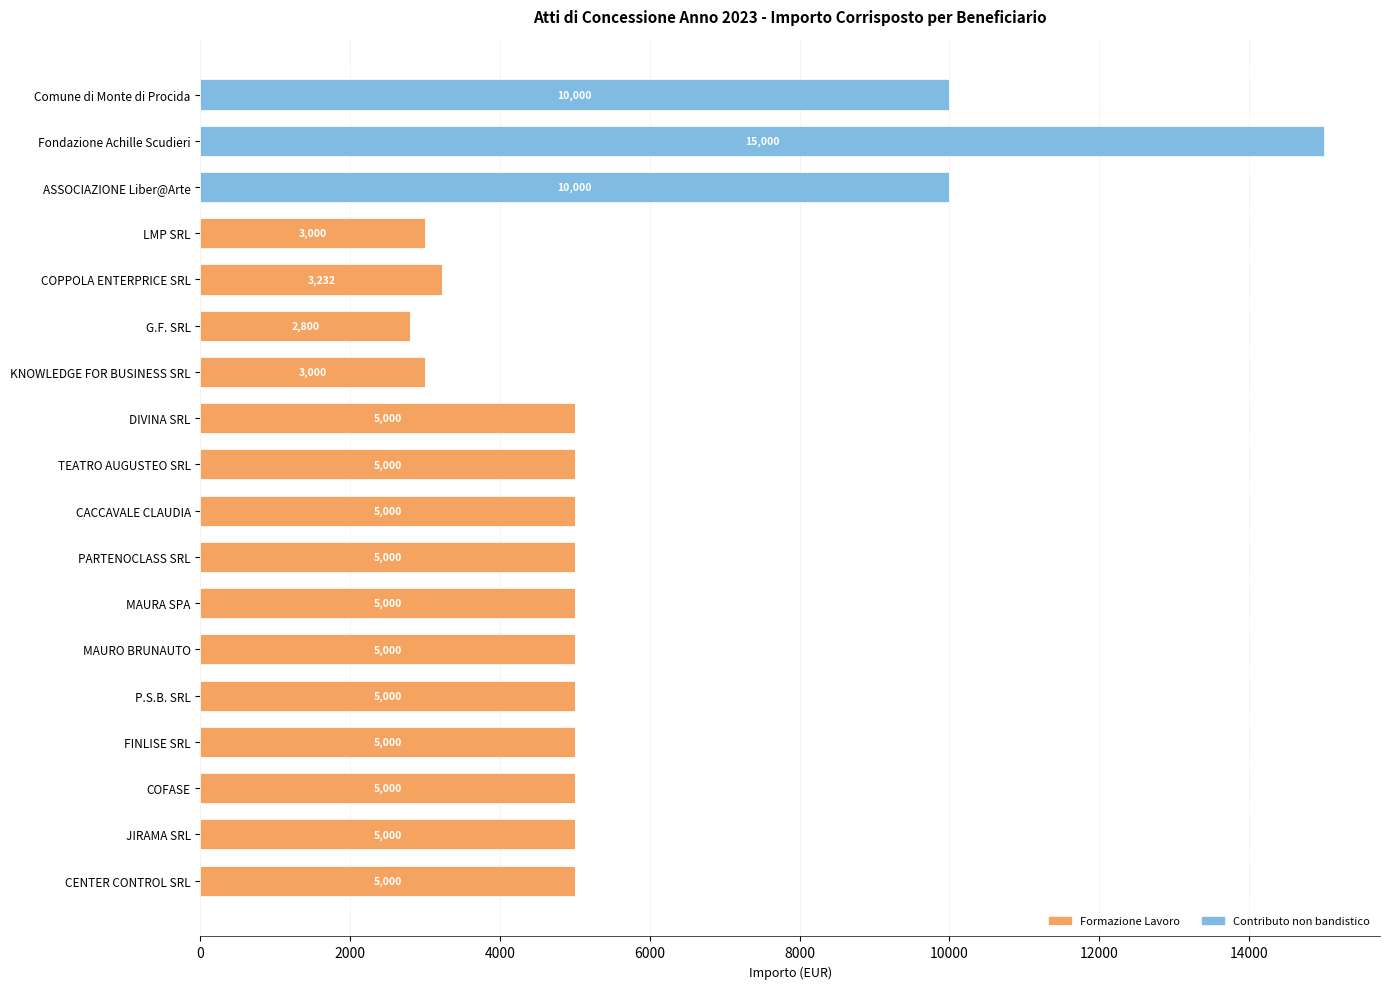

Is it true that Formazione Lavoro equals 3237 at ASSOCIAZIONE Liber@Arte?

False